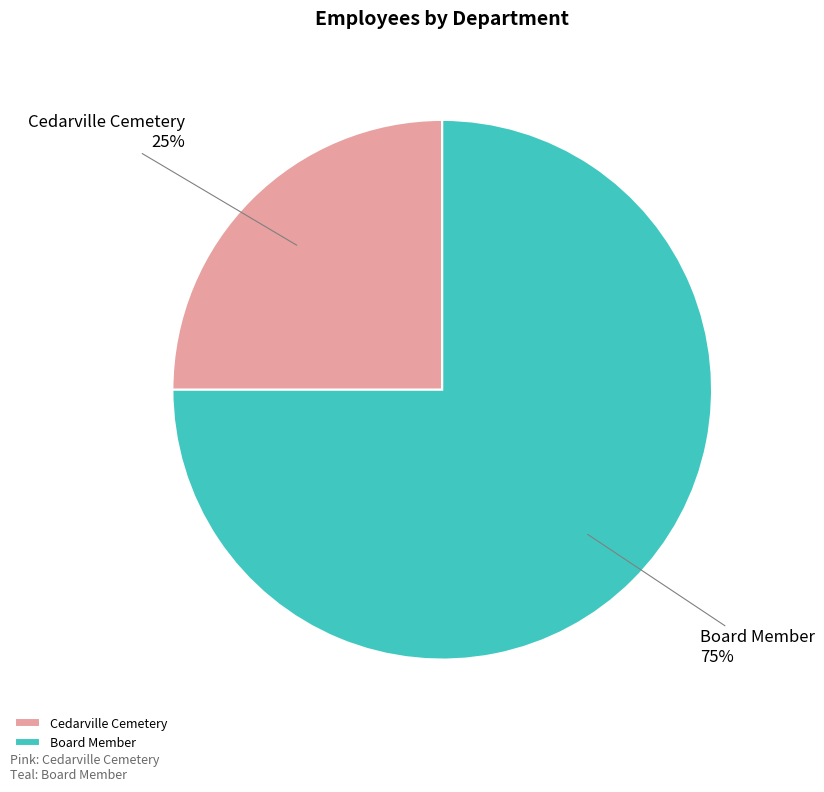

Which slice represents more than half of the pie?

Board Member